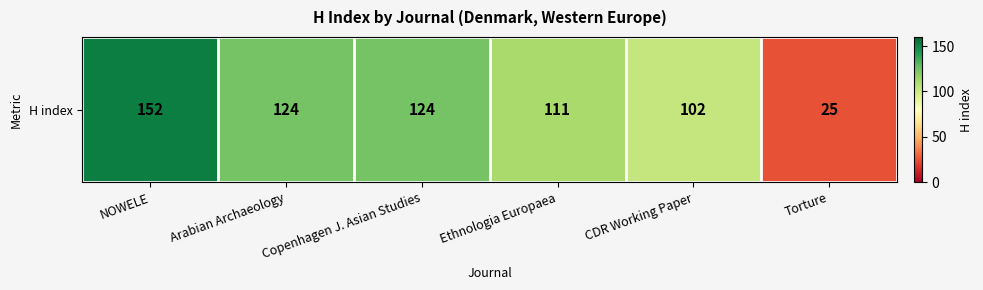

List the labels in order of value, largest first.

NOWELE, Arabian Archaeology, Copenhagen J. Asian Studies, Ethnologia Europaea, CDR Working Paper, Torture